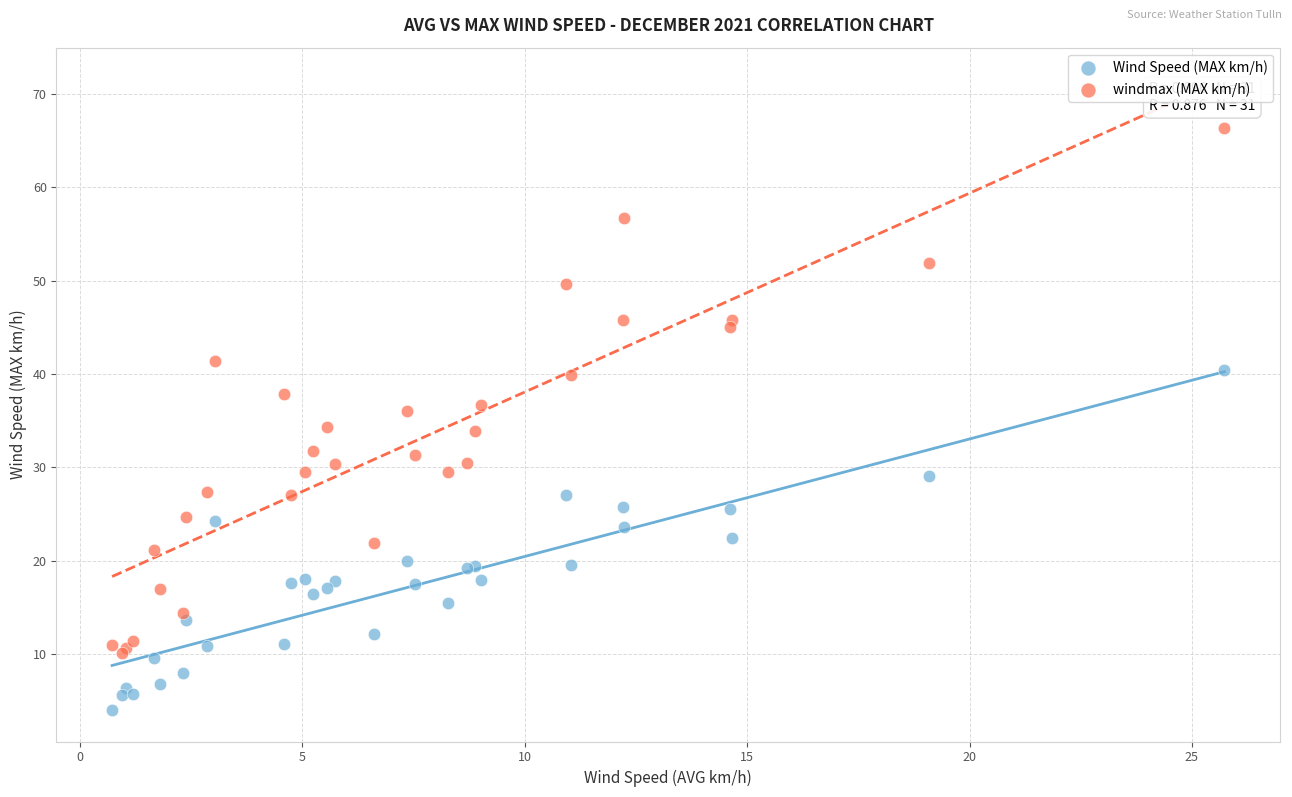

Which series contains the highest Y value?

windmax (MAX km/h)